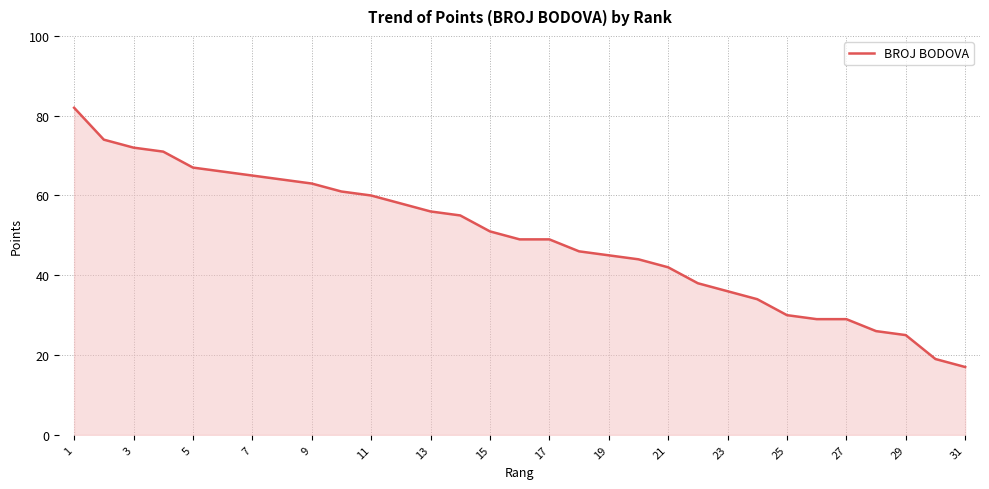

What is the difference between the maximum and minimum values?

65